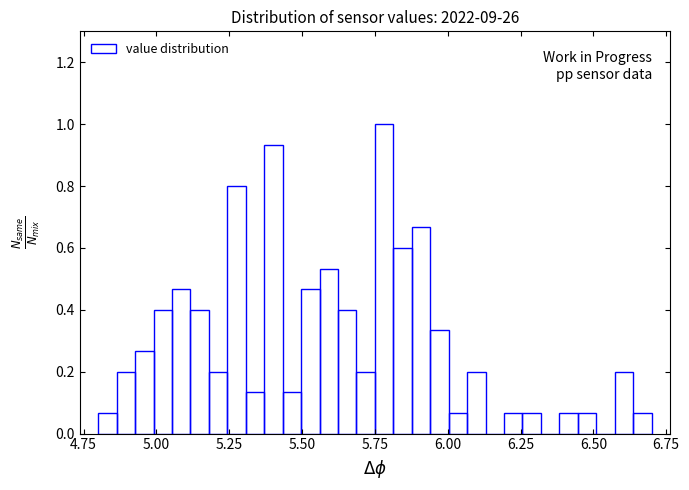

Around what value on the x-axis is the tallest bar? Give the approximate position of its centre, as read against the axis.

5.80